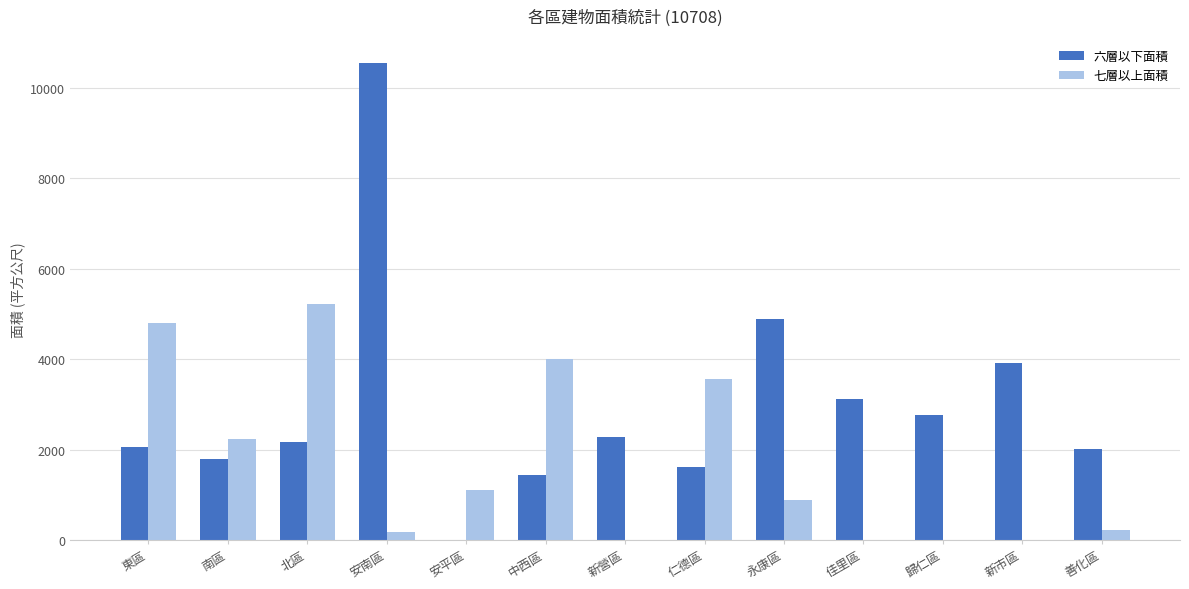

Which series has the largest range (max minus min)?

六層以下面積